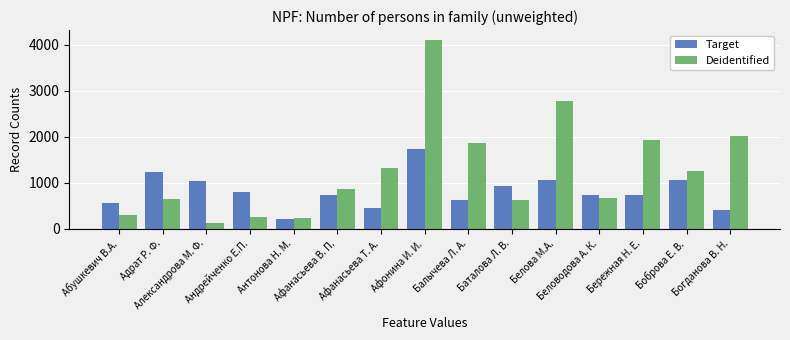

At which label does Deidentified first exceed 869?

Афанасьева В. П.